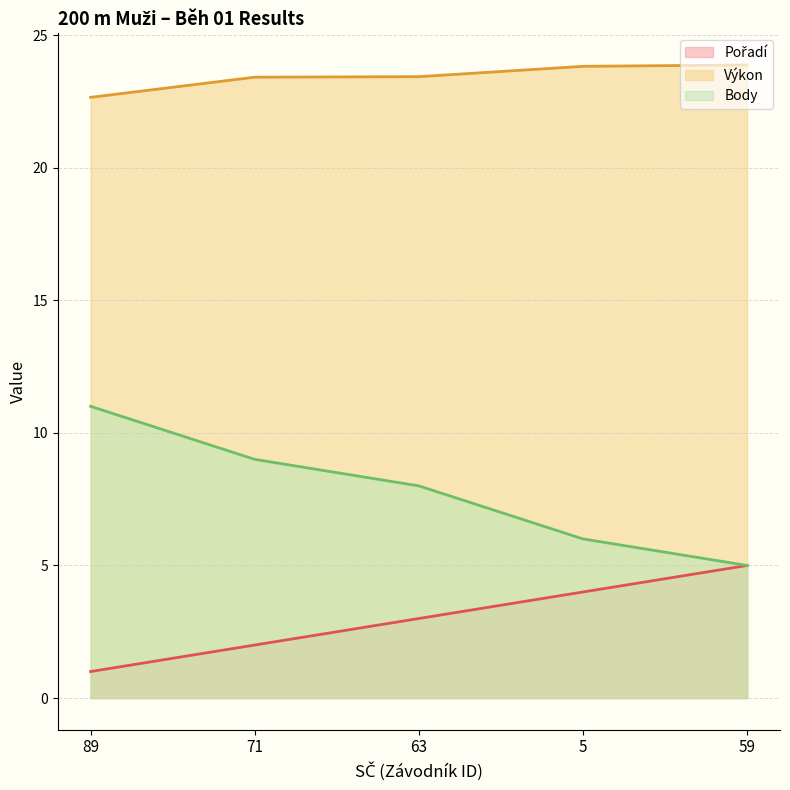

Reading right to left, transcribe all the data shown in this chart.

Pořadí (line): 5.0	4.0	3.0	2.0	1.0
Výkon (line): 23.9	23.8	23.4	23.4	22.6
Body (line): 5.0	6.0	8.0	9.0	11.0